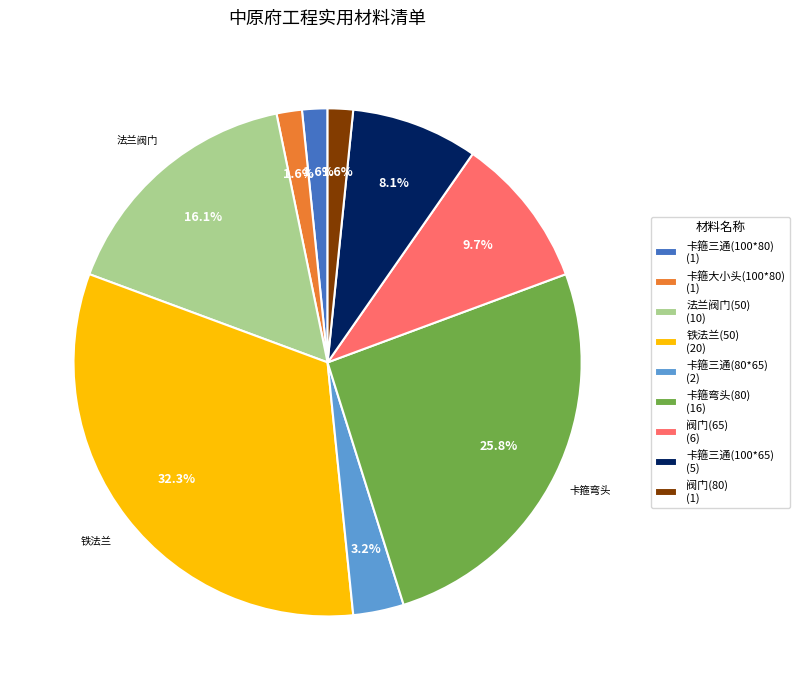

To the nearest percent, what is the average slice percentage?

11%